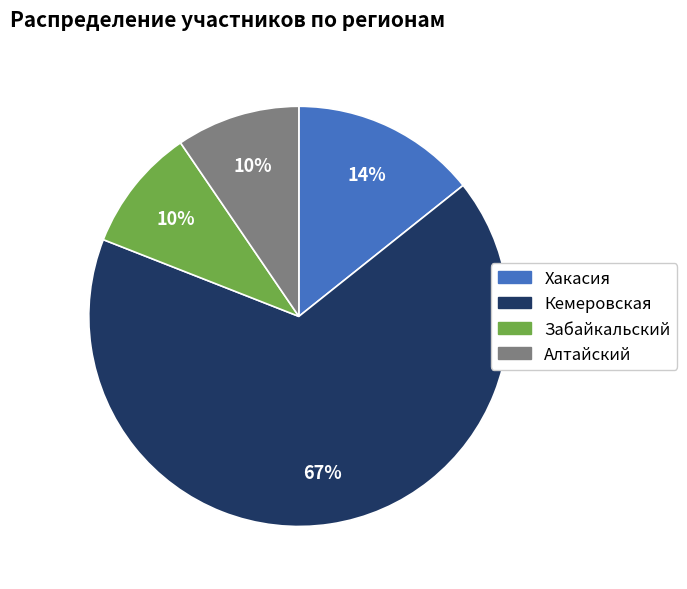

Does Кемеровская account for over 50% of the chart?

Yes